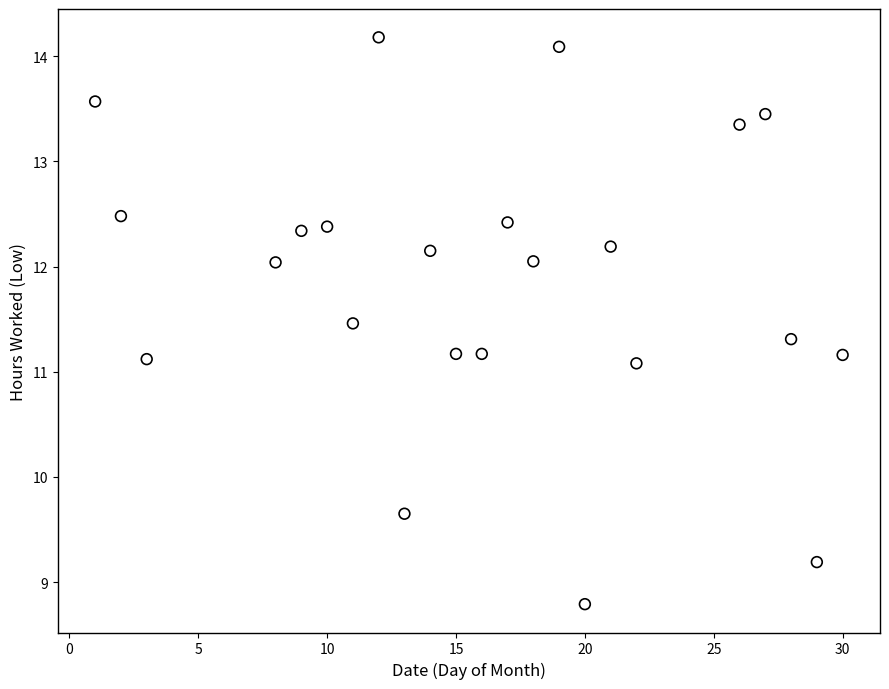

What is the range of X values (max minus min)?

29.0